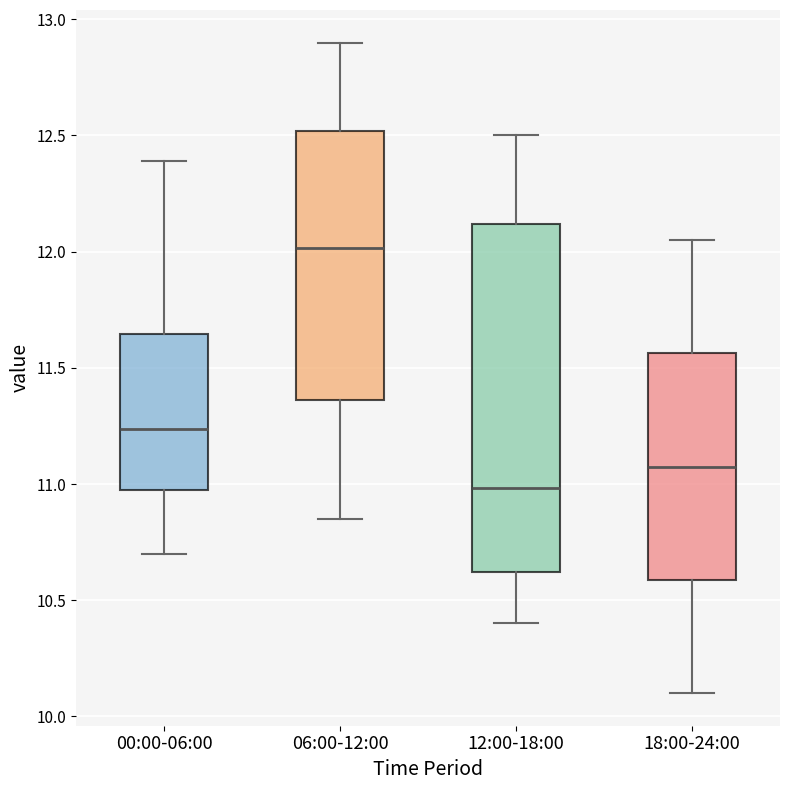

Which box is the tallest, from its lower edge to its upper edge?

12:00-18:00